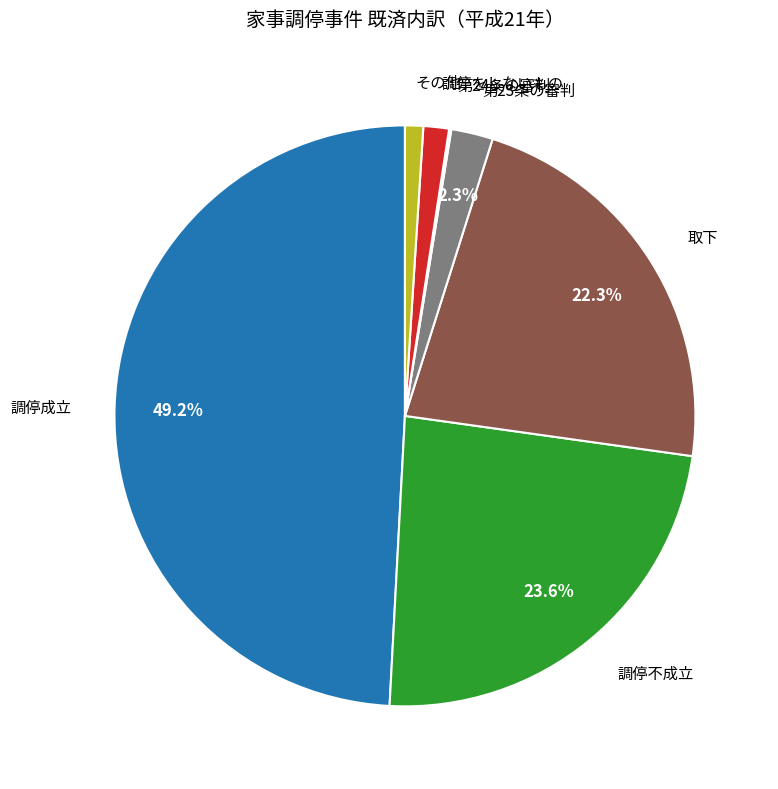

Is there any slice that represents more than half of the pie?

No